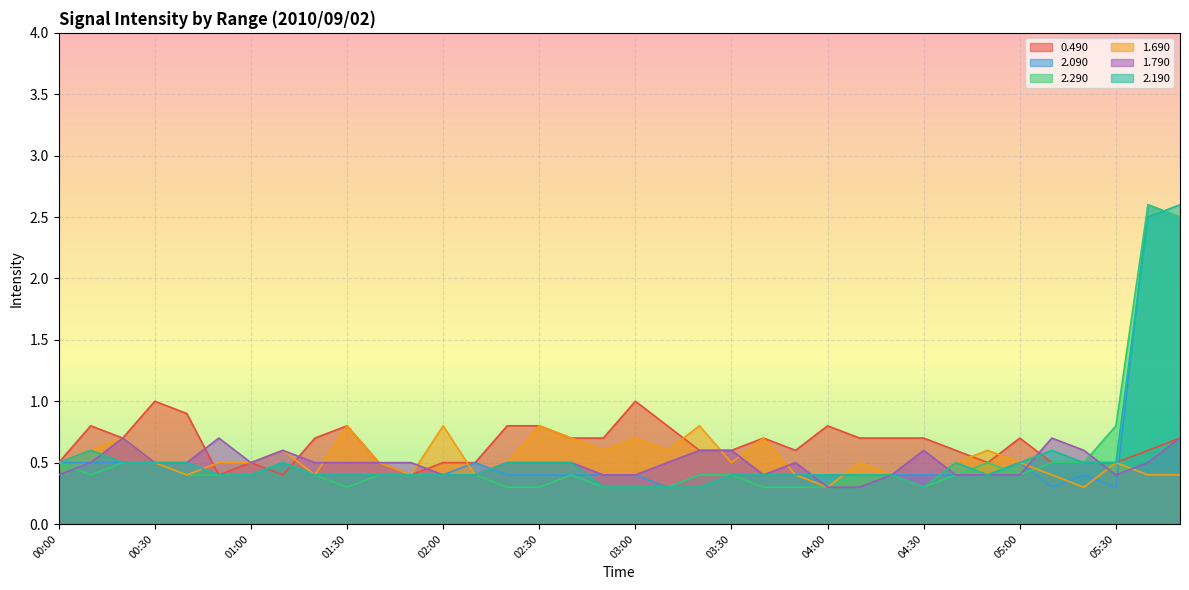

At which label does 2.090 reach its minimum?

03:10